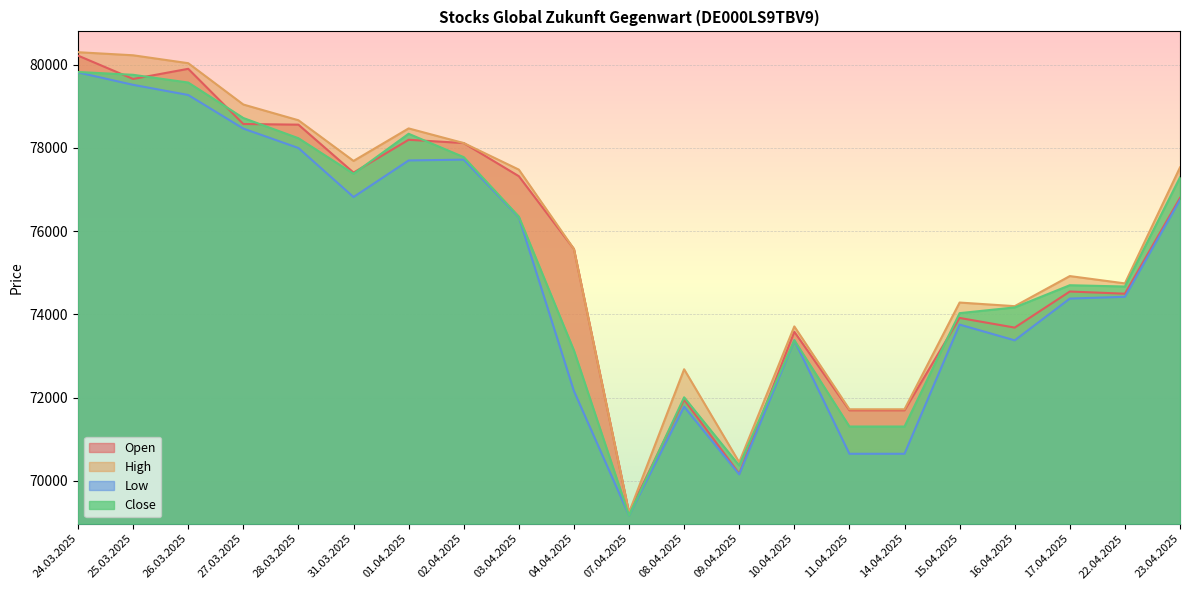

What is the label of the 2nd point from the right?

22.04.2025